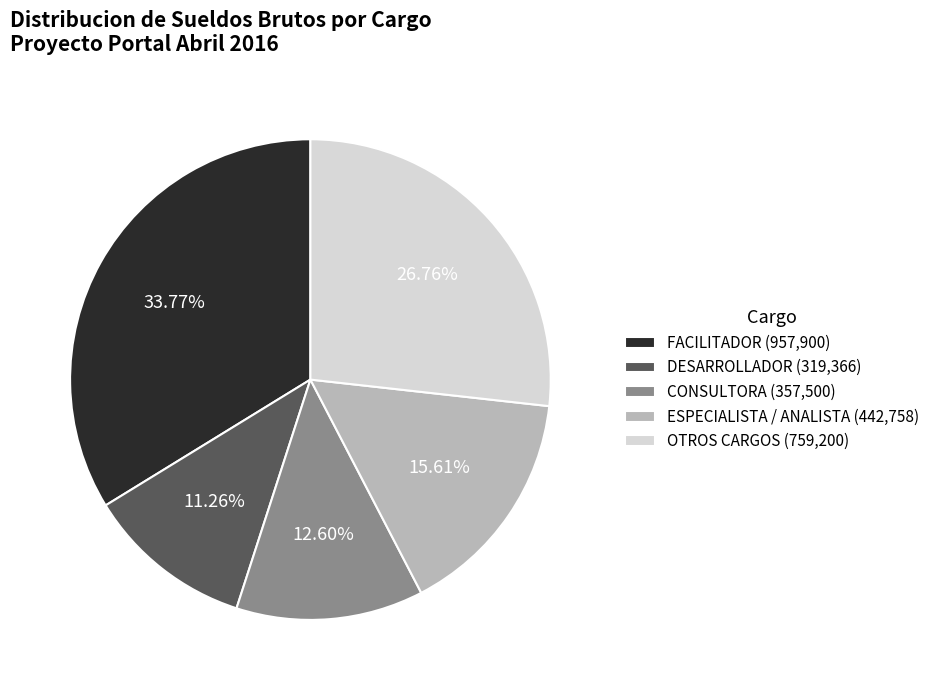

Which has a higher value, CONSULTORA (357,500) or OTROS CARGOS (759,200)?

OTROS CARGOS (759,200)